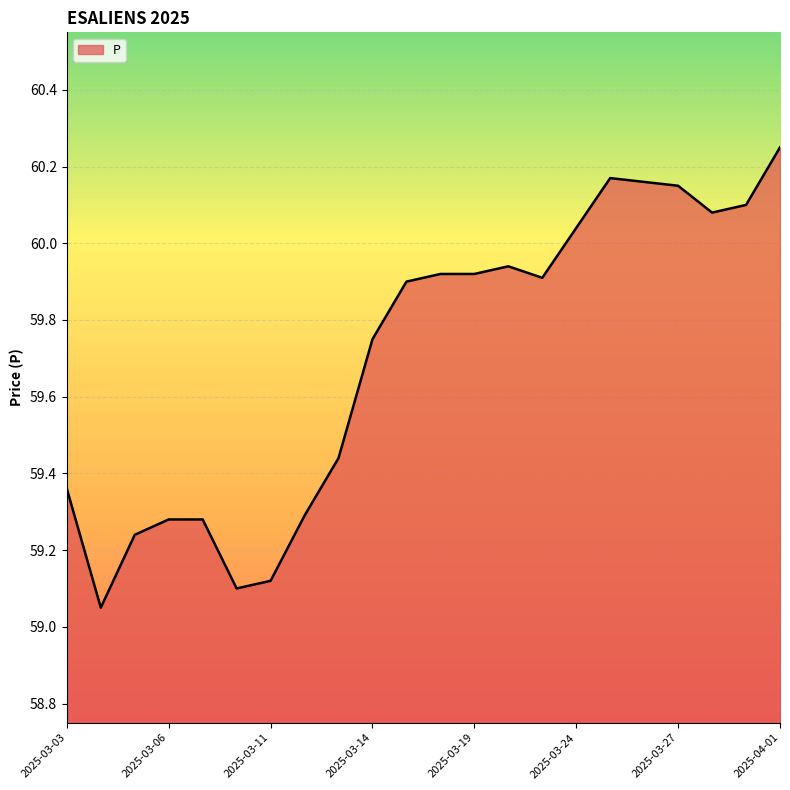

What is the difference between the maximum and minimum values?

1.2